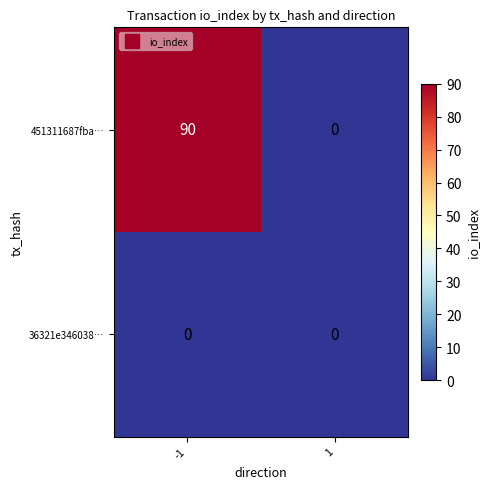

Is the value of 36321e346038… at -1 greater than the value of 451311687fba… at -1?

No